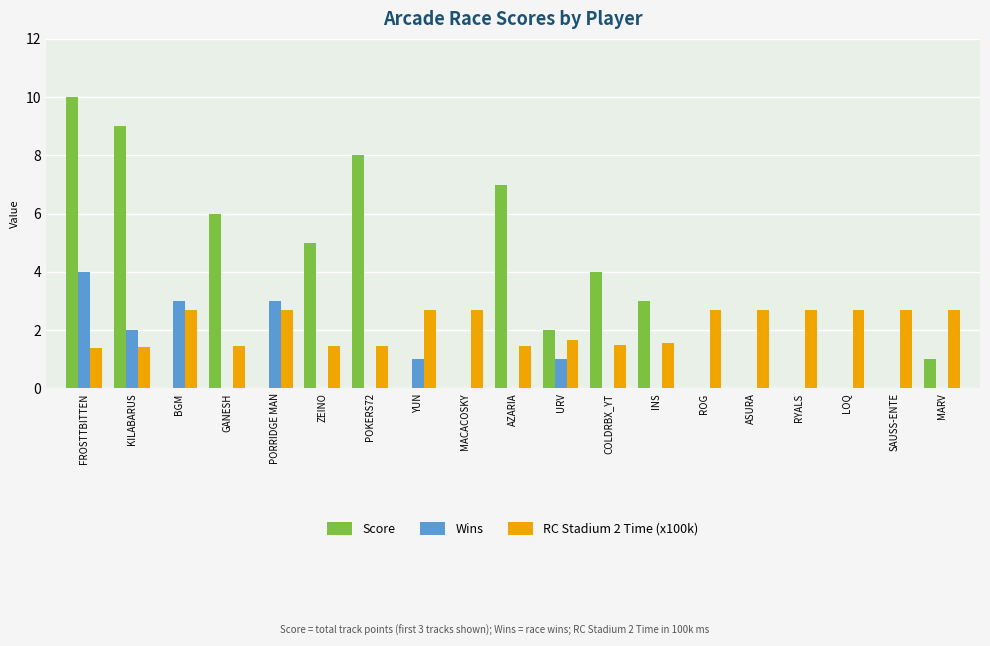

What is the highest value of the Score series?

10.0